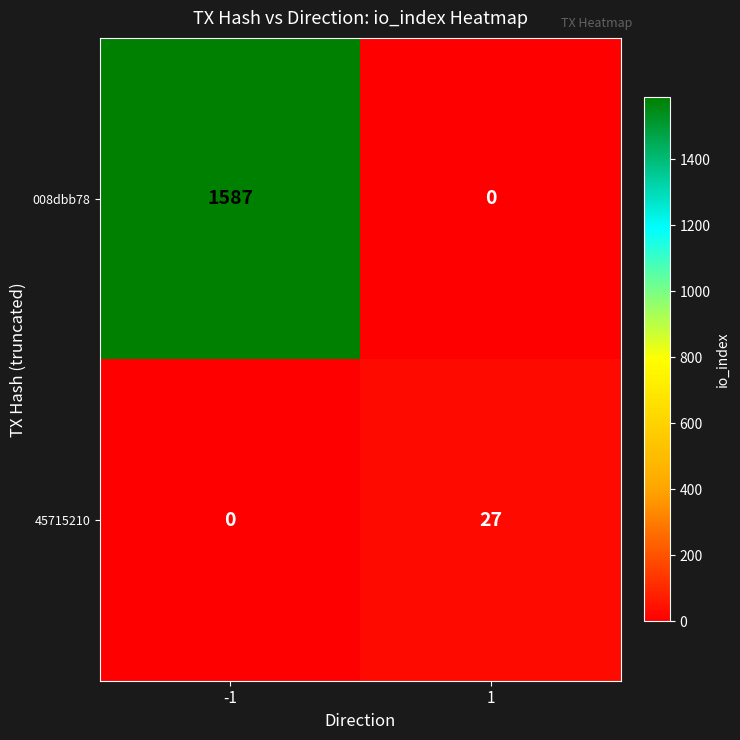

Rank the series by their maximum value, from lowest to highest.

45715210, 008dbb78